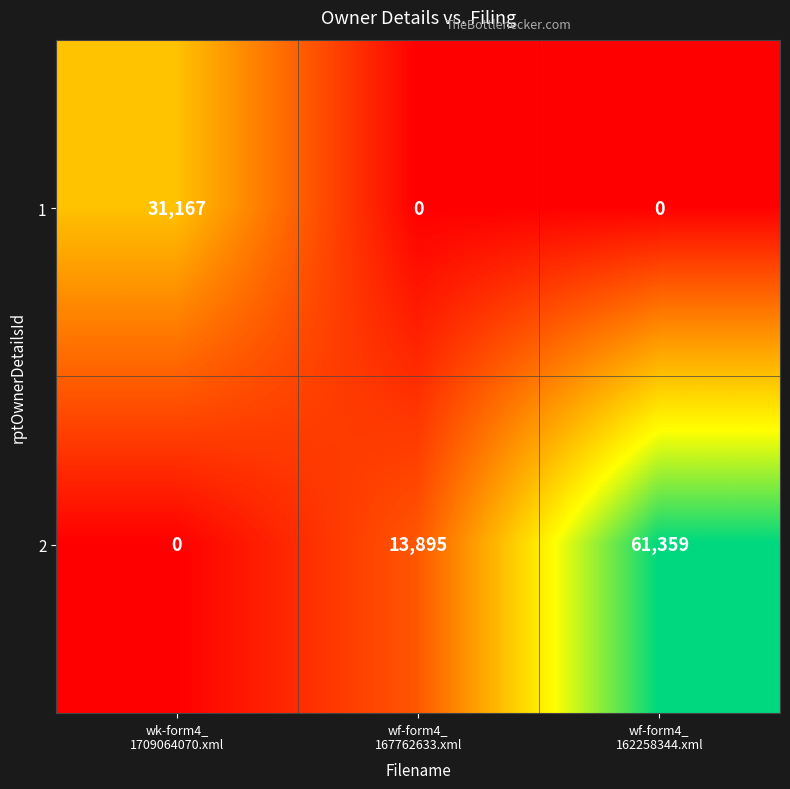

At how many categories does at least one series exceed 25721?

2